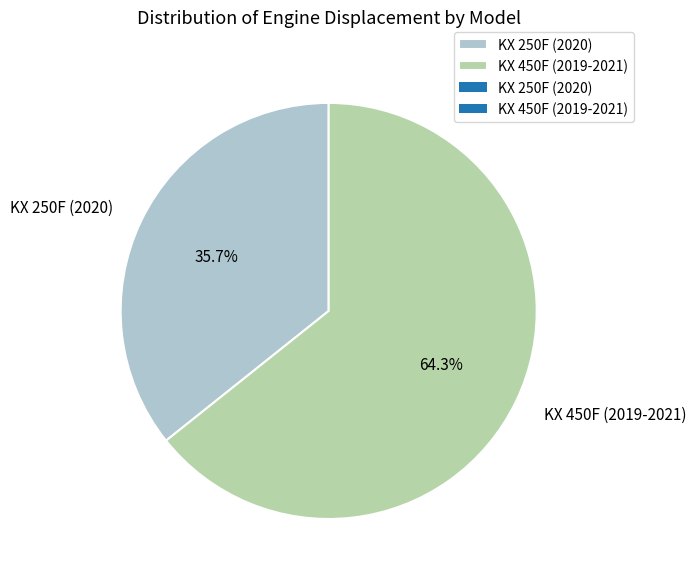

What is the ratio of the value at KX 250F (2020) to the value at KX 450F (2019-2021)?

0.6